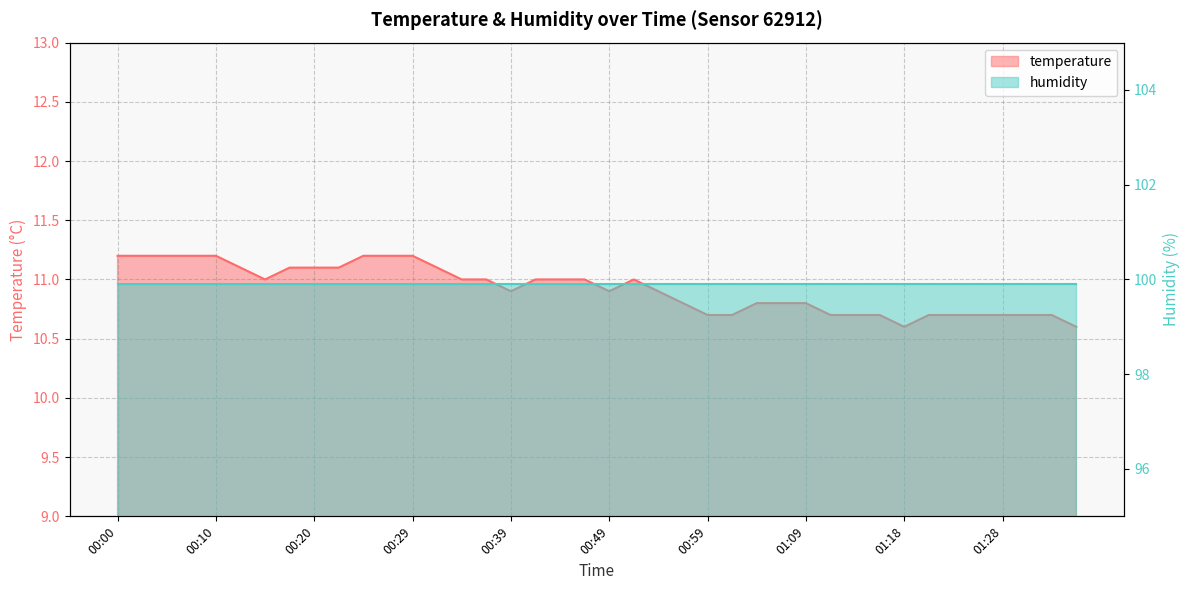

True or false: there are more than 0 points higher than both neighbors.

True